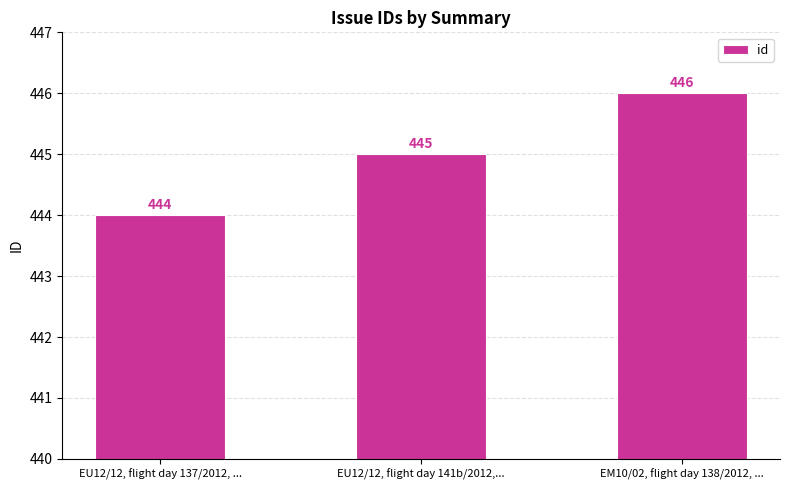

What is the sum of the values at EU12/12, flight day 137/2012, ... and EU12/12, flight day 141b/2012,...?

889